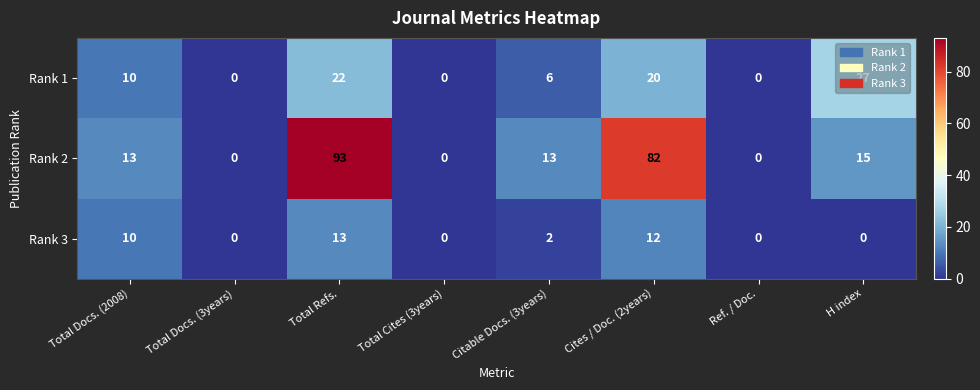

What is the total value across all series at H index?

42